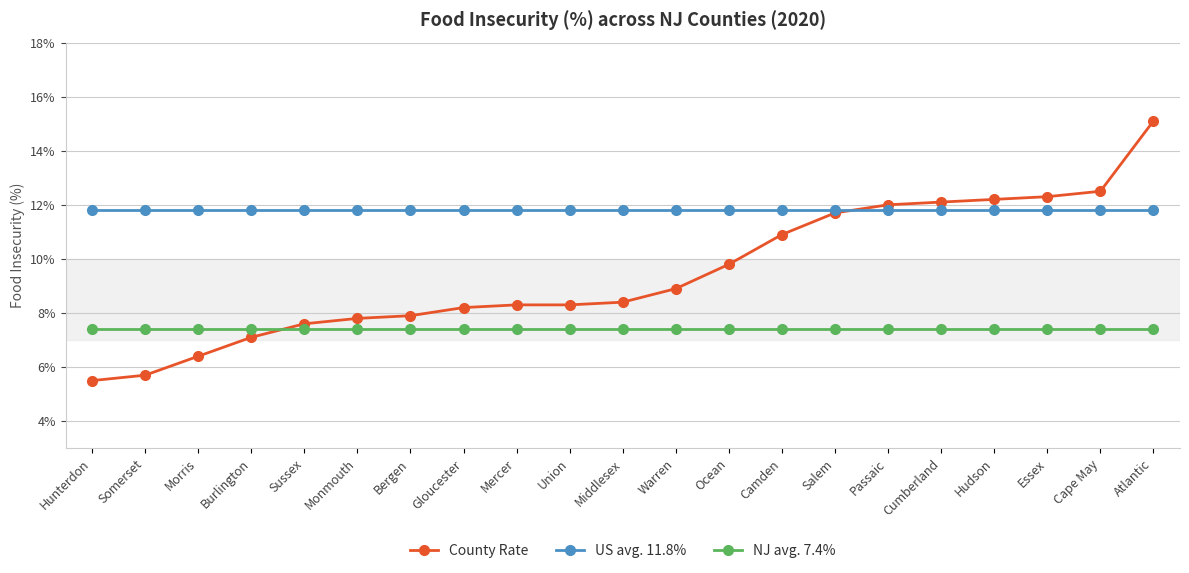

Reading right to left, extract all data points from this chart.

County Rate: Atlantic=0.2	Cape May=0.1	Essex=0.1	Hudson=0.1	Cumberland=0.1	Passaic=0.1	Salem=0.1	Camden=0.1	Ocean=0.1	Warren=0.1	Middlesex=0.1	Union=0.1	Mercer=0.1	Gloucester=0.1	Bergen=0.1	Monmouth=0.1	Sussex=0.1	Burlington=0.1	Morris=0.1	Somerset=0.1	Hunterdon=0.1
US avg. 11.8%: Atlantic=0.1	Cape May=0.1	Essex=0.1	Hudson=0.1	Cumberland=0.1	Passaic=0.1	Salem=0.1	Camden=0.1	Ocean=0.1	Warren=0.1	Middlesex=0.1	Union=0.1	Mercer=0.1	Gloucester=0.1	Bergen=0.1	Monmouth=0.1	Sussex=0.1	Burlington=0.1	Morris=0.1	Somerset=0.1	Hunterdon=0.1
NJ avg. 7.4%: Atlantic=0.1	Cape May=0.1	Essex=0.1	Hudson=0.1	Cumberland=0.1	Passaic=0.1	Salem=0.1	Camden=0.1	Ocean=0.1	Warren=0.1	Middlesex=0.1	Union=0.1	Mercer=0.1	Gloucester=0.1	Bergen=0.1	Monmouth=0.1	Sussex=0.1	Burlington=0.1	Morris=0.1	Somerset=0.1	Hunterdon=0.1